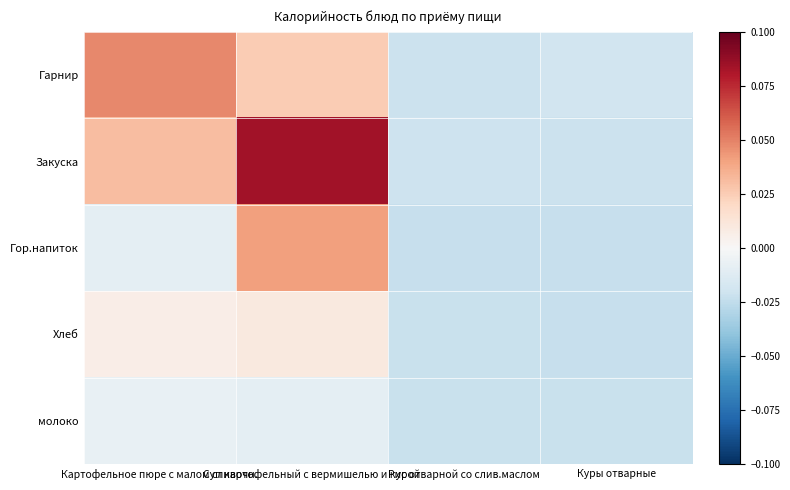

Which series has the widest spread of values?

Закуска